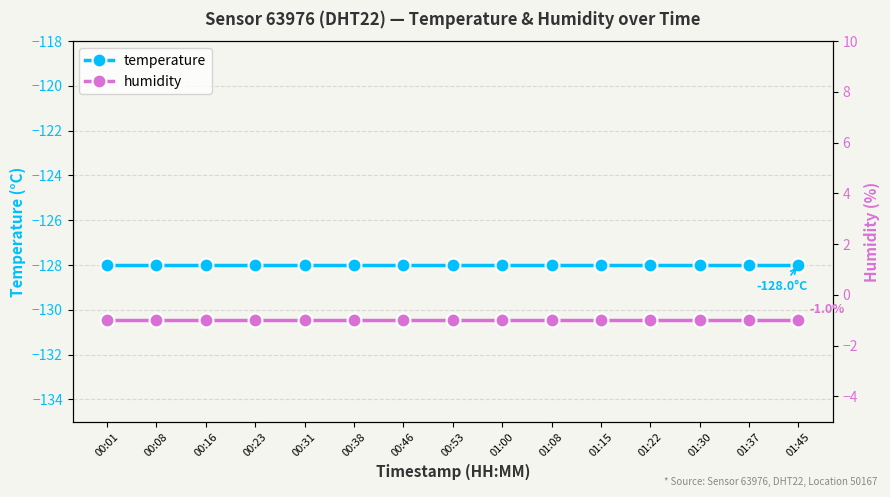

What is the label of the 12th point from the left?

01:22